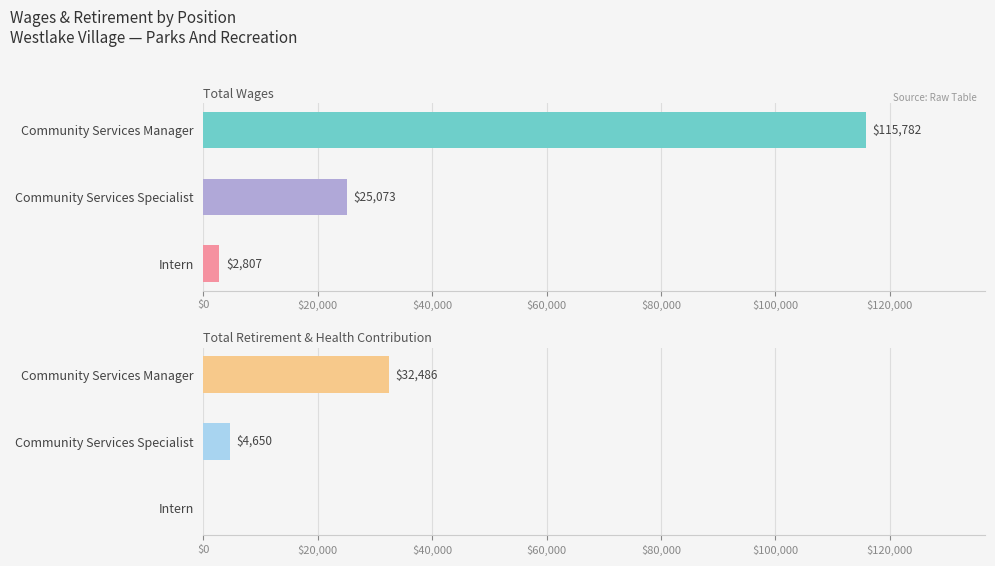

Reading left to right, extract all data points from this chart.

Total Wages: 115782	25073	2807
Total Retirement & Health Contribution: 32486	4650	0